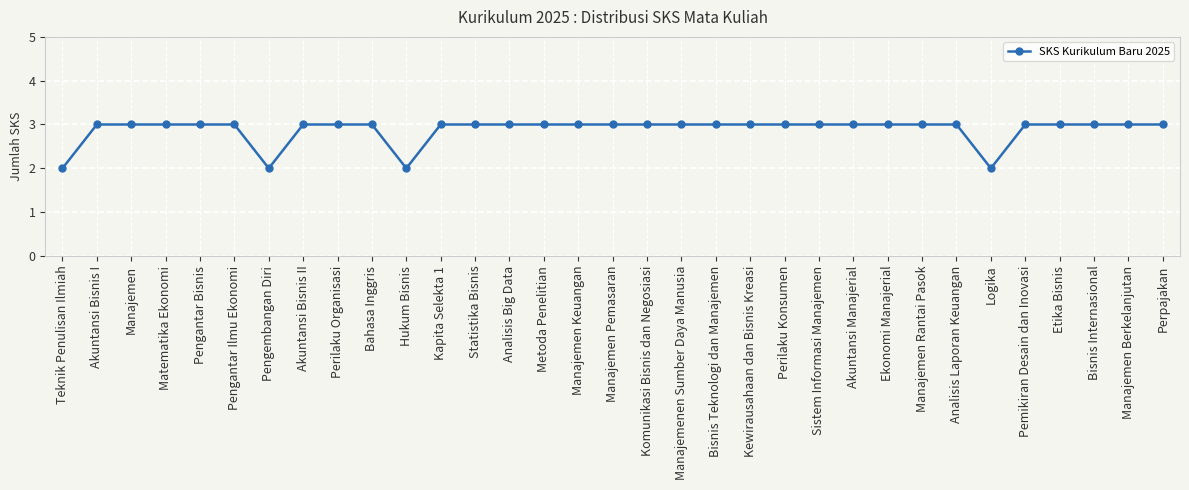

The chart shows a value of 2 at Pengantar Bisnis. True or false?

False